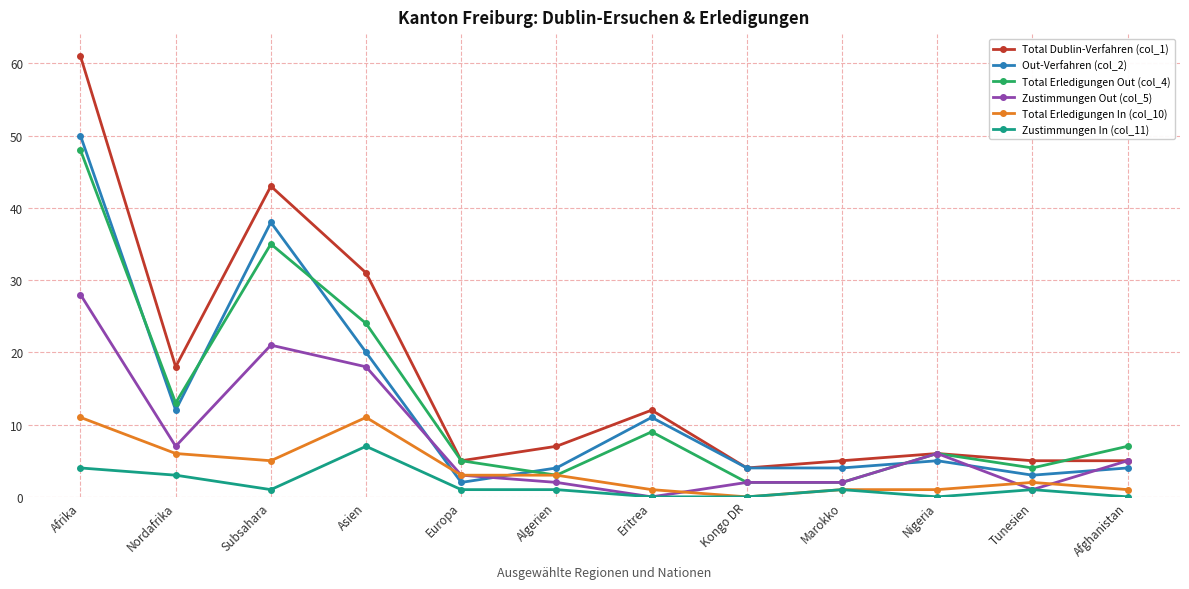

What is the total value across all series at Eritrea?

33